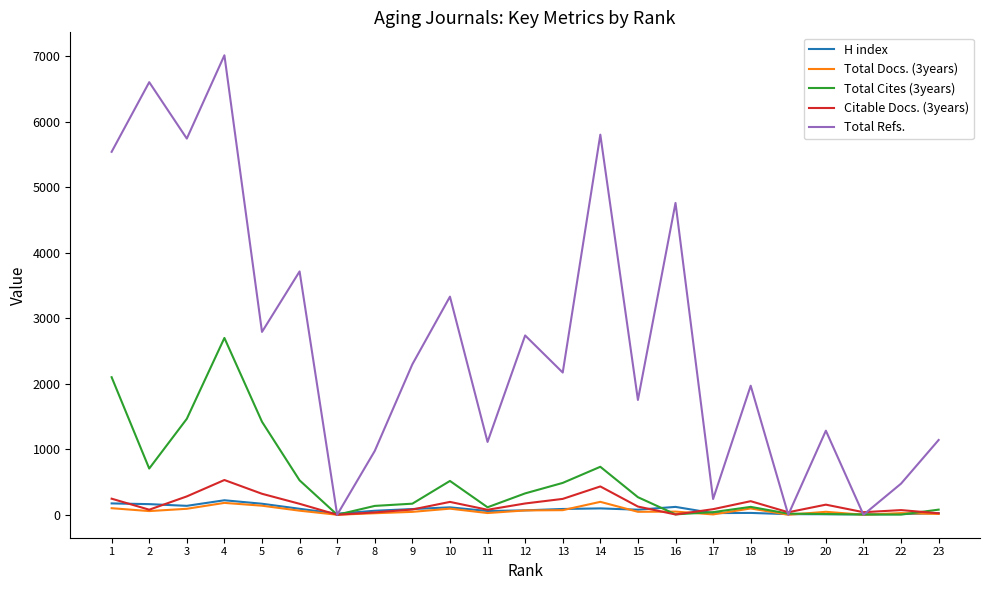

The value of Total Refs. at 18 is 1969. True or false?

True